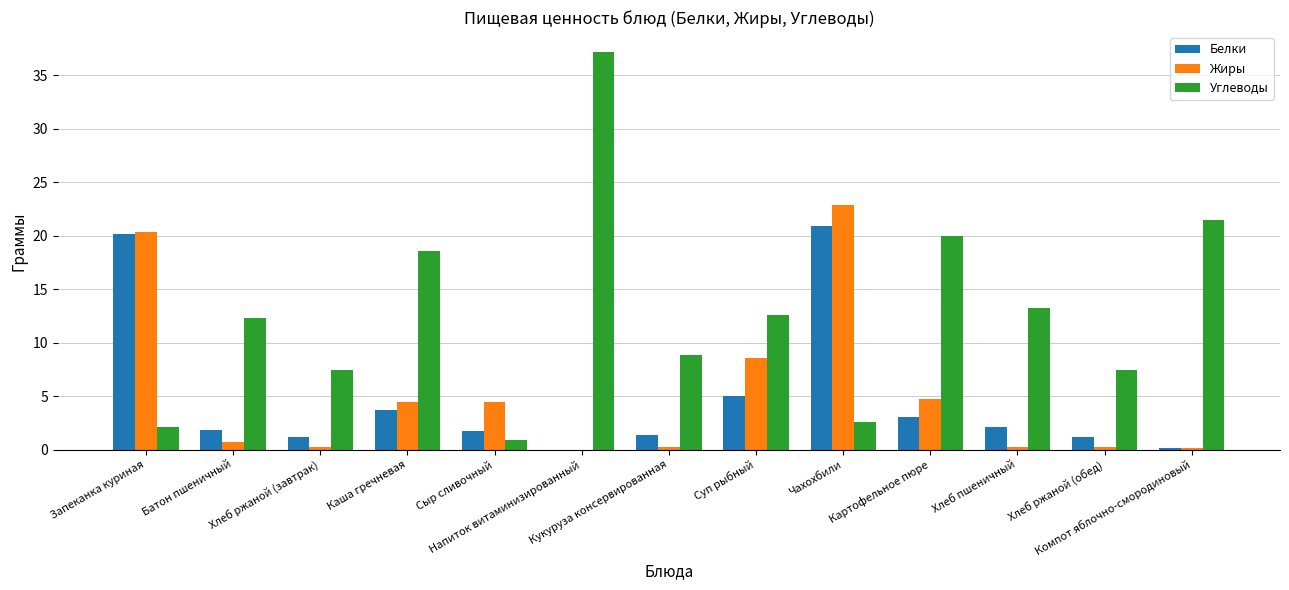

Which series has the largest total across all categories?

Углеводы